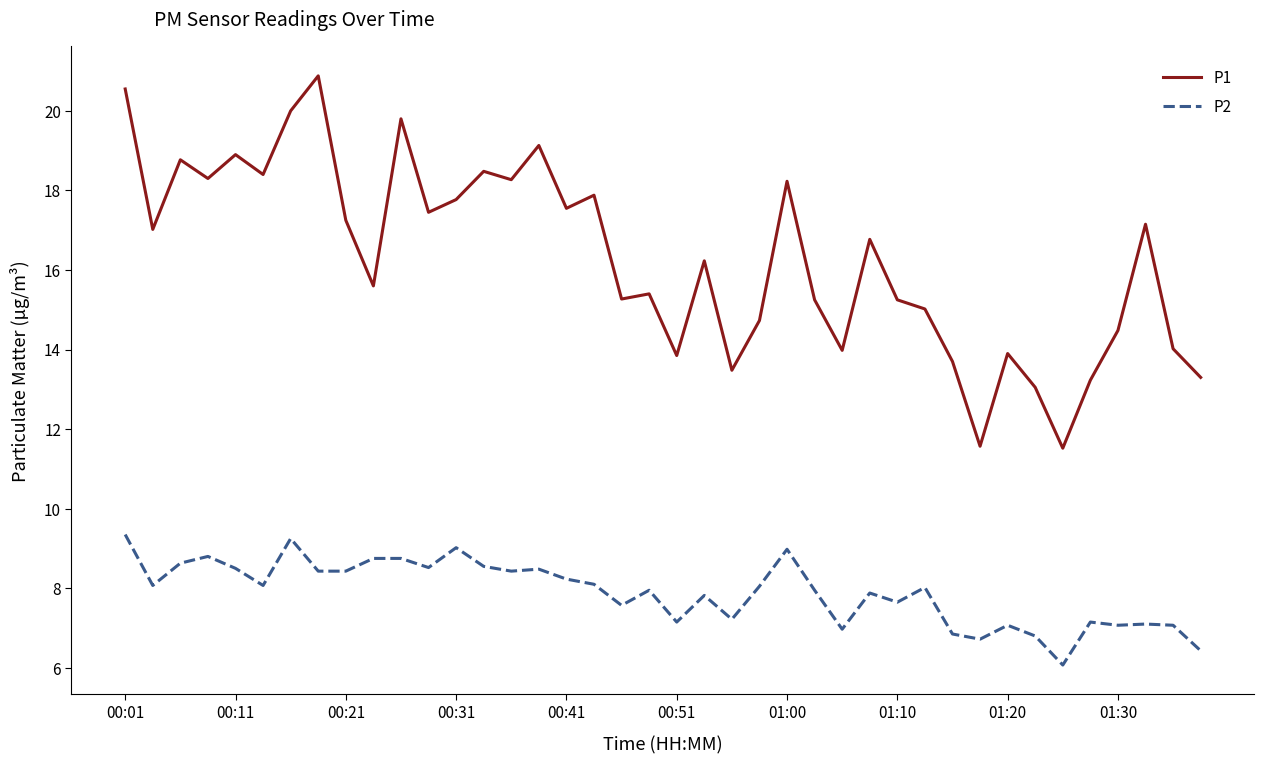

What is the lowest value of the P2 series?

6.1